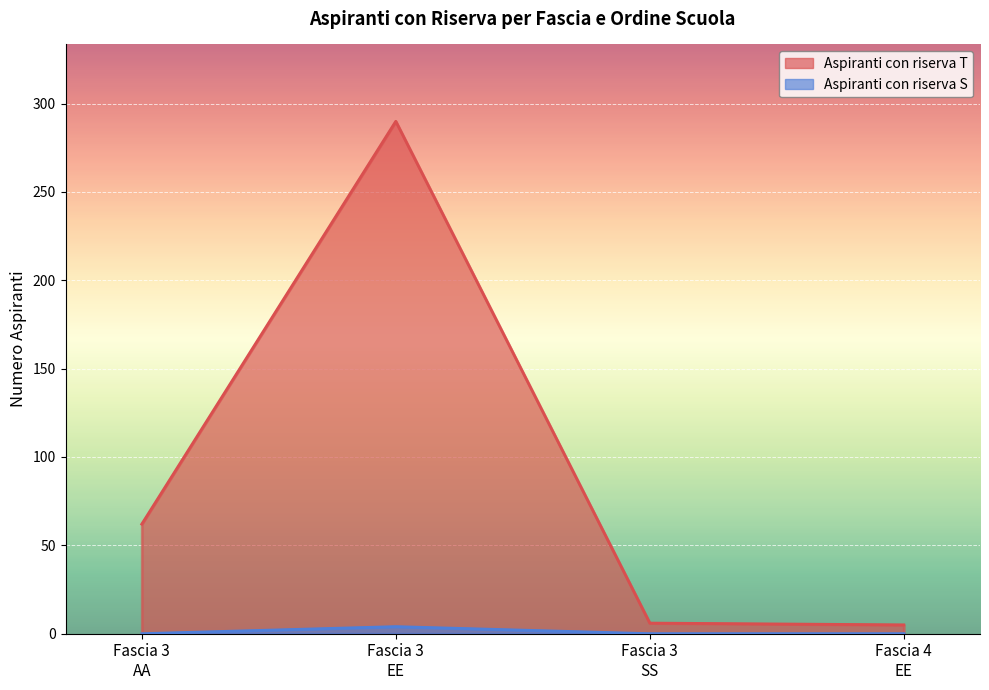

Where is the first local maximum?

Fascia 3 EE